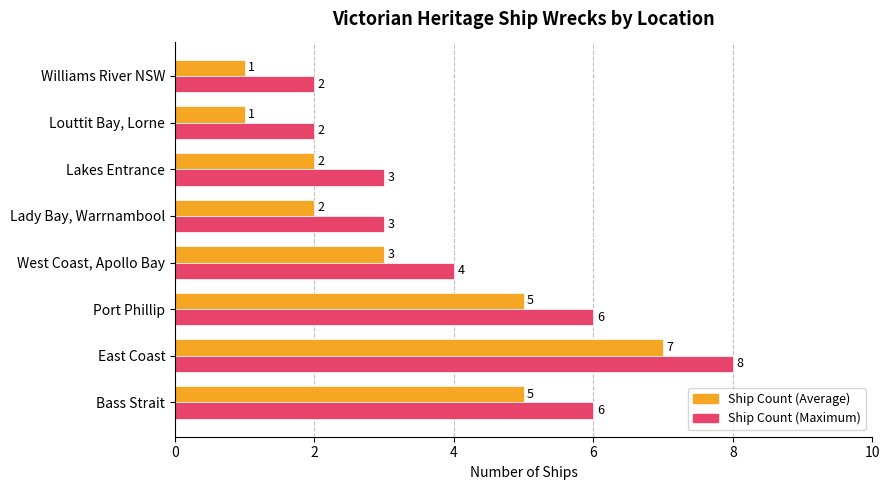

At which category does the chart reach its peak across all series?

East Coast